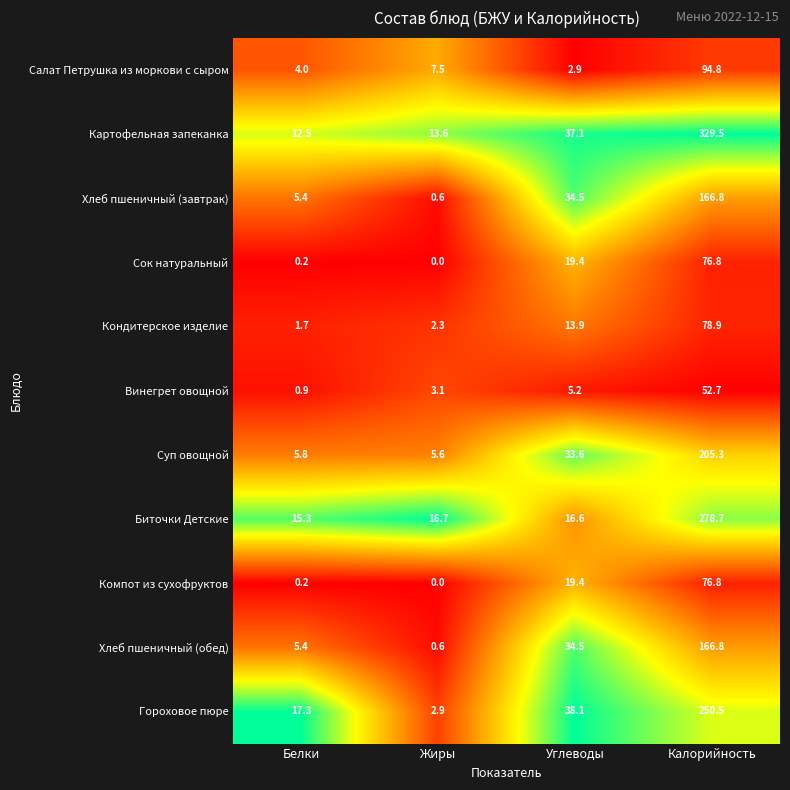

What is the difference between the highest and lowest values at Жиры?

16.7